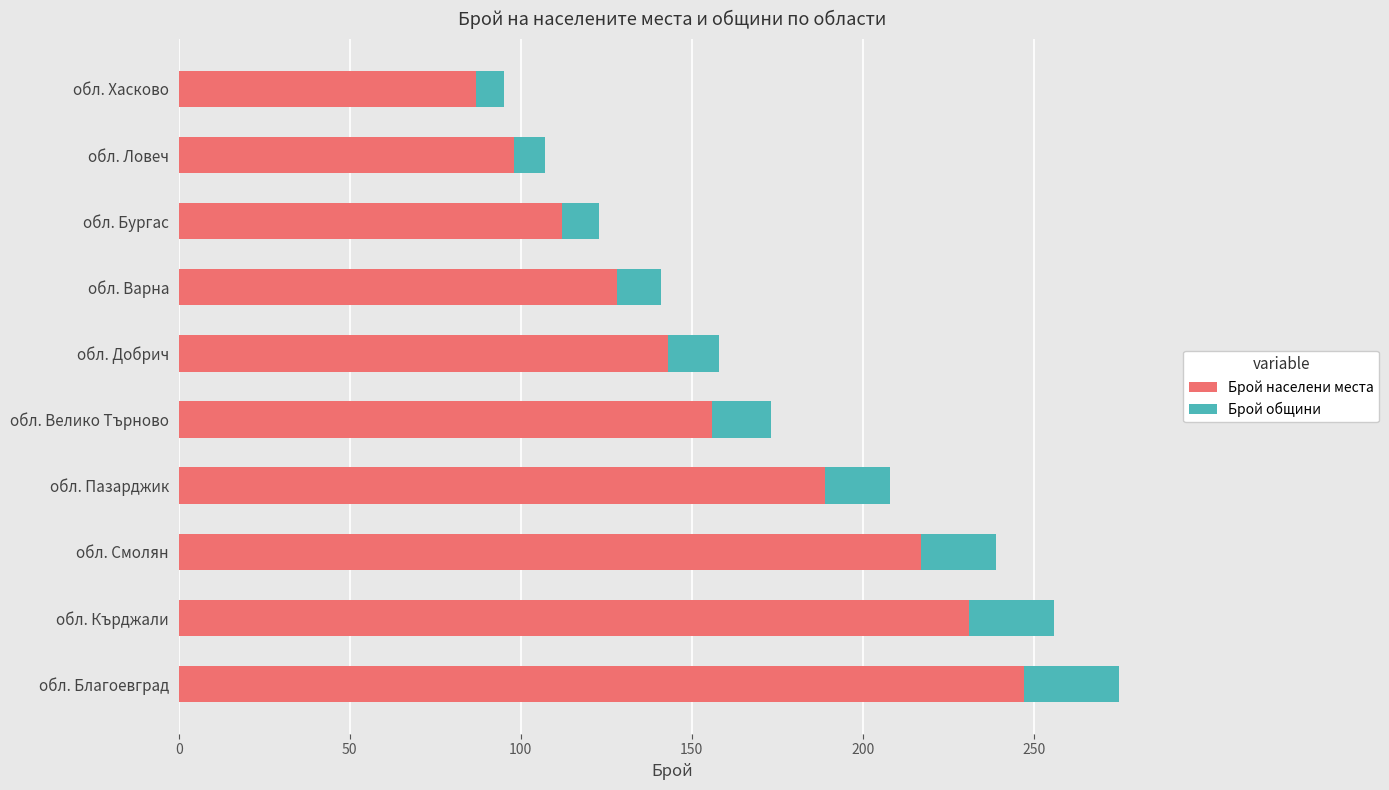

The Брой населени места series shows 149 at обл. Бургас. True or false?

False